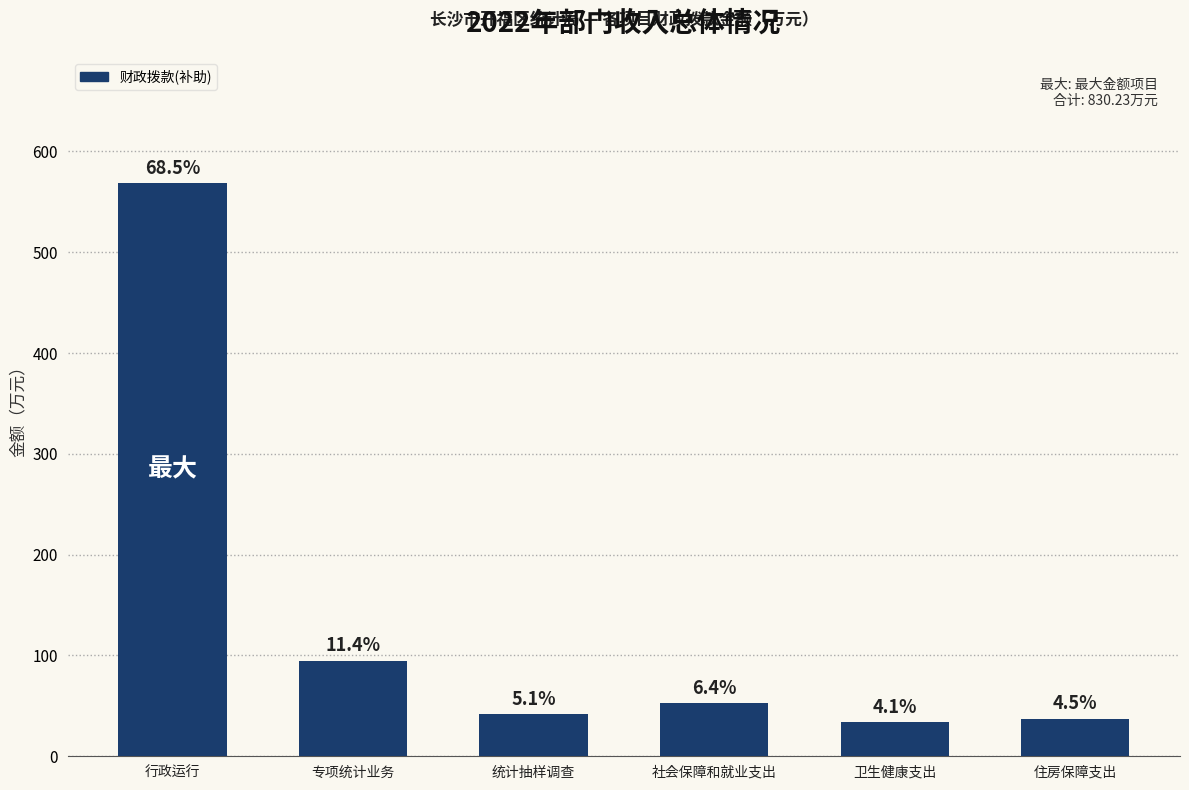

What is the label of the 3rd bar from the left?

统计抽样调查